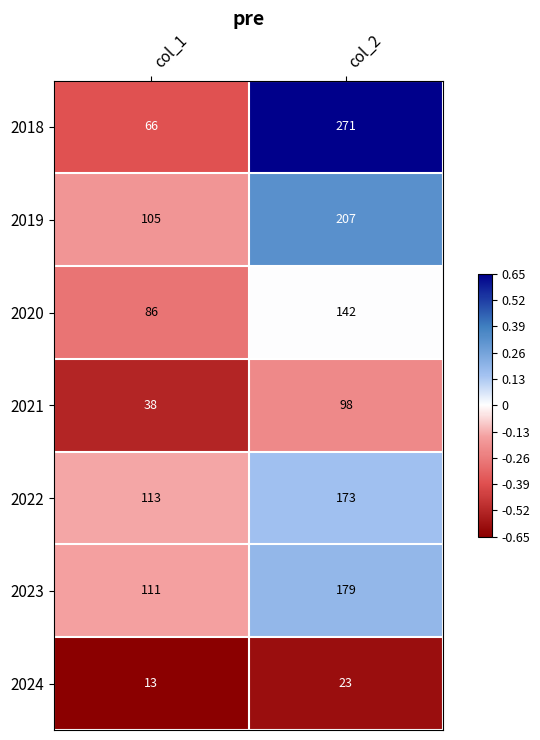

What is the difference between the highest and lowest values at col_2?

248